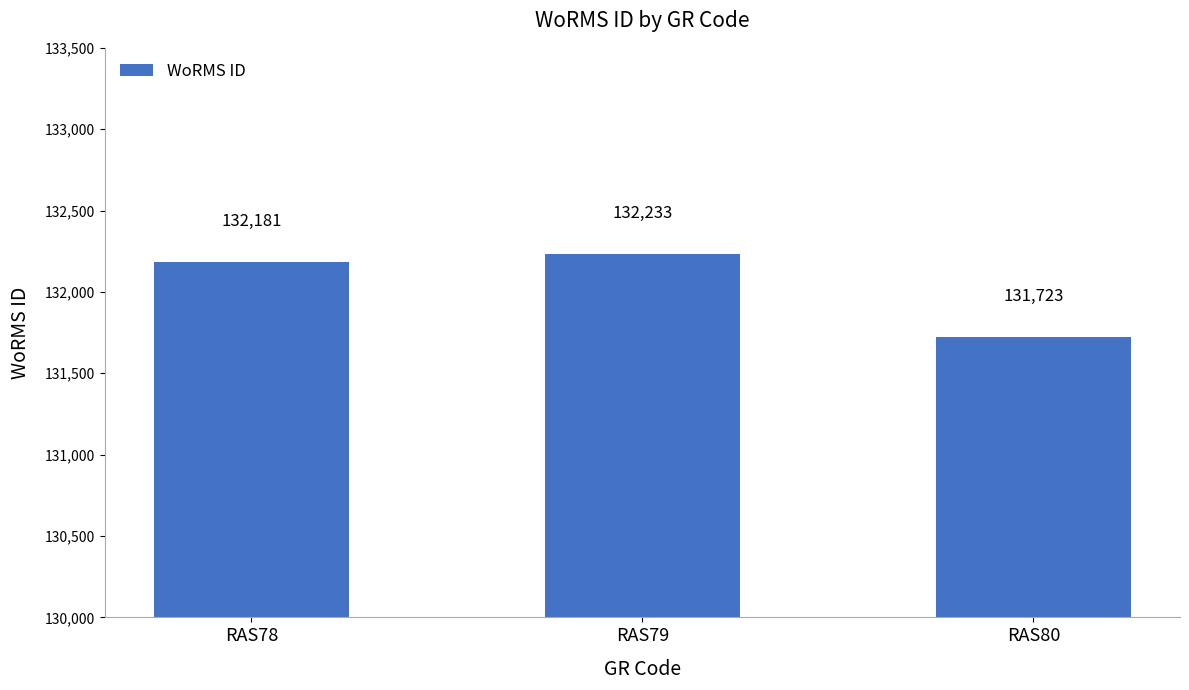

Is it true that the value at RAS80 is 41257?

False